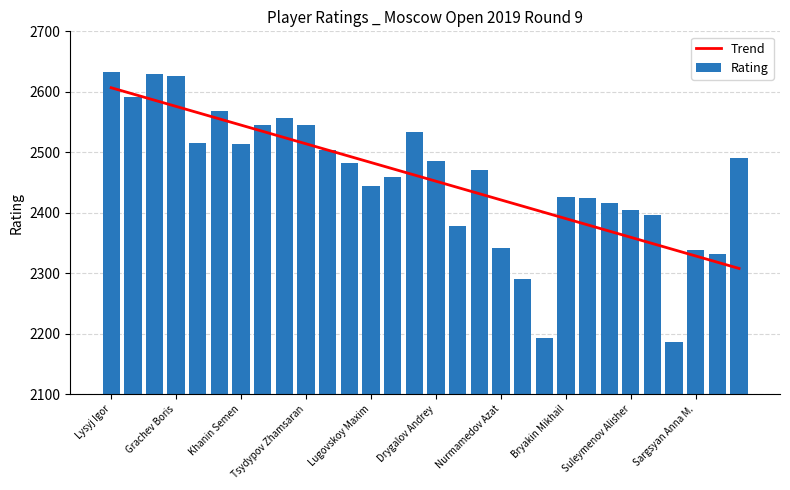

How many distinct data groups are displayed?

2